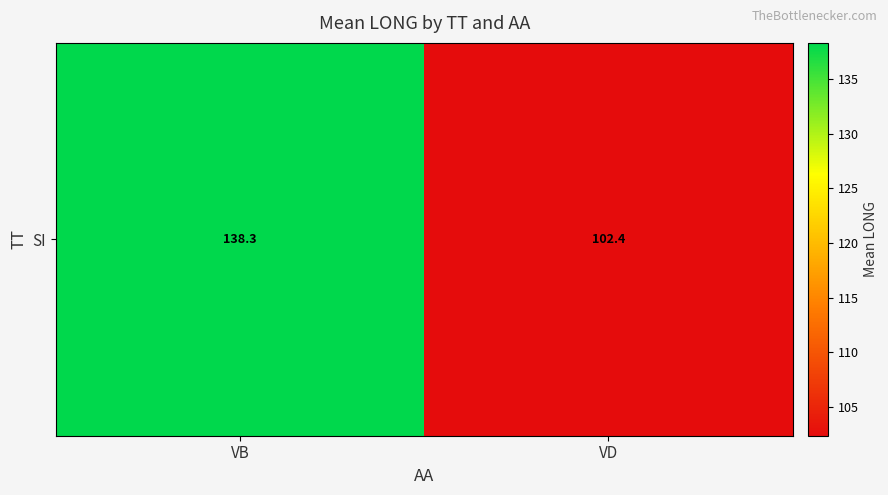

The chart shows a value of 165.4 at VD. True or false?

False